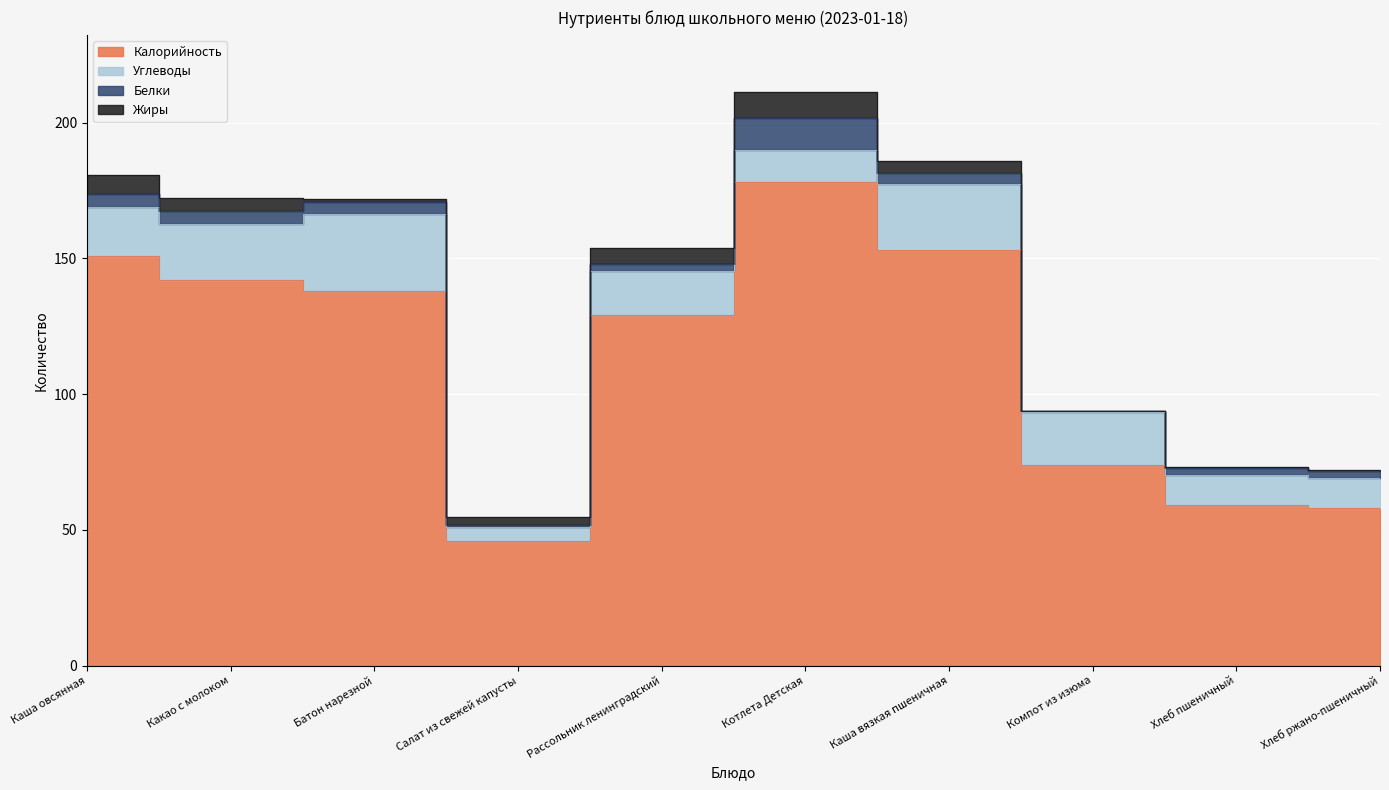

Which has a higher value, Каша вязкая пшеничная or Какао с молоком?

Каша вязкая пшеничная